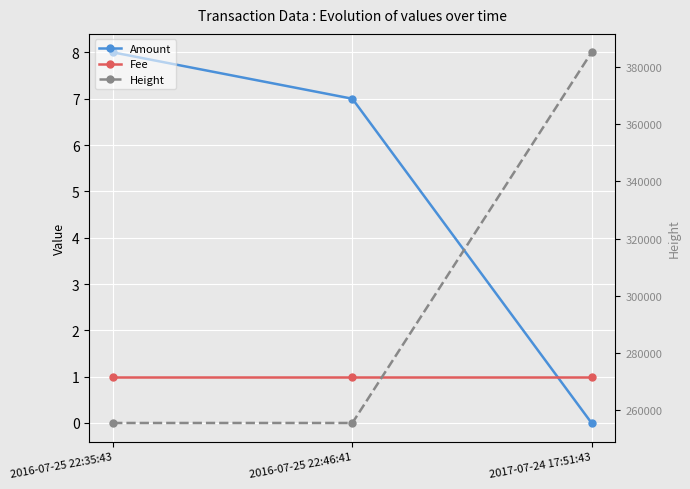

Which has a higher value, 2017-07-24 17:51:43 or 2016-07-25 22:46:41?

2016-07-25 22:46:41